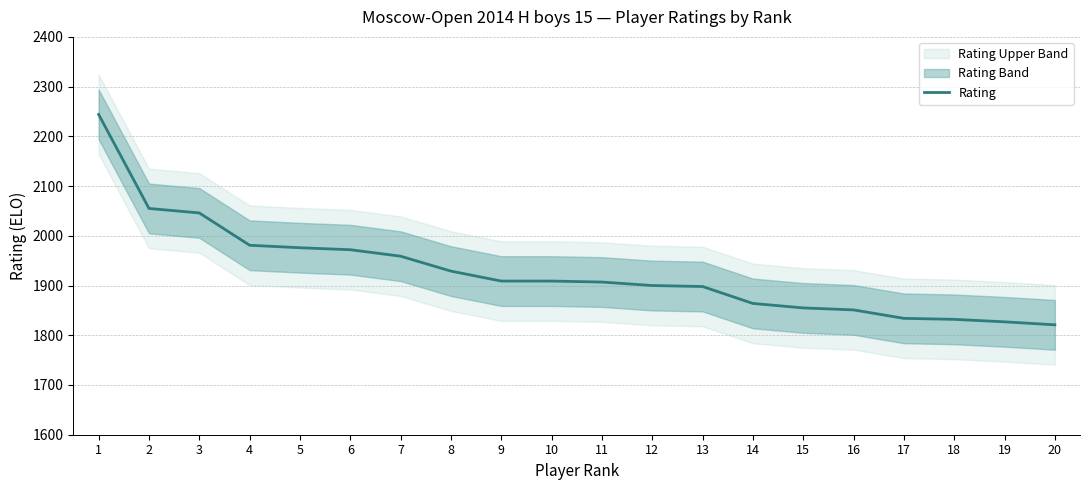

The value at 6 is 1972. True or false?

True